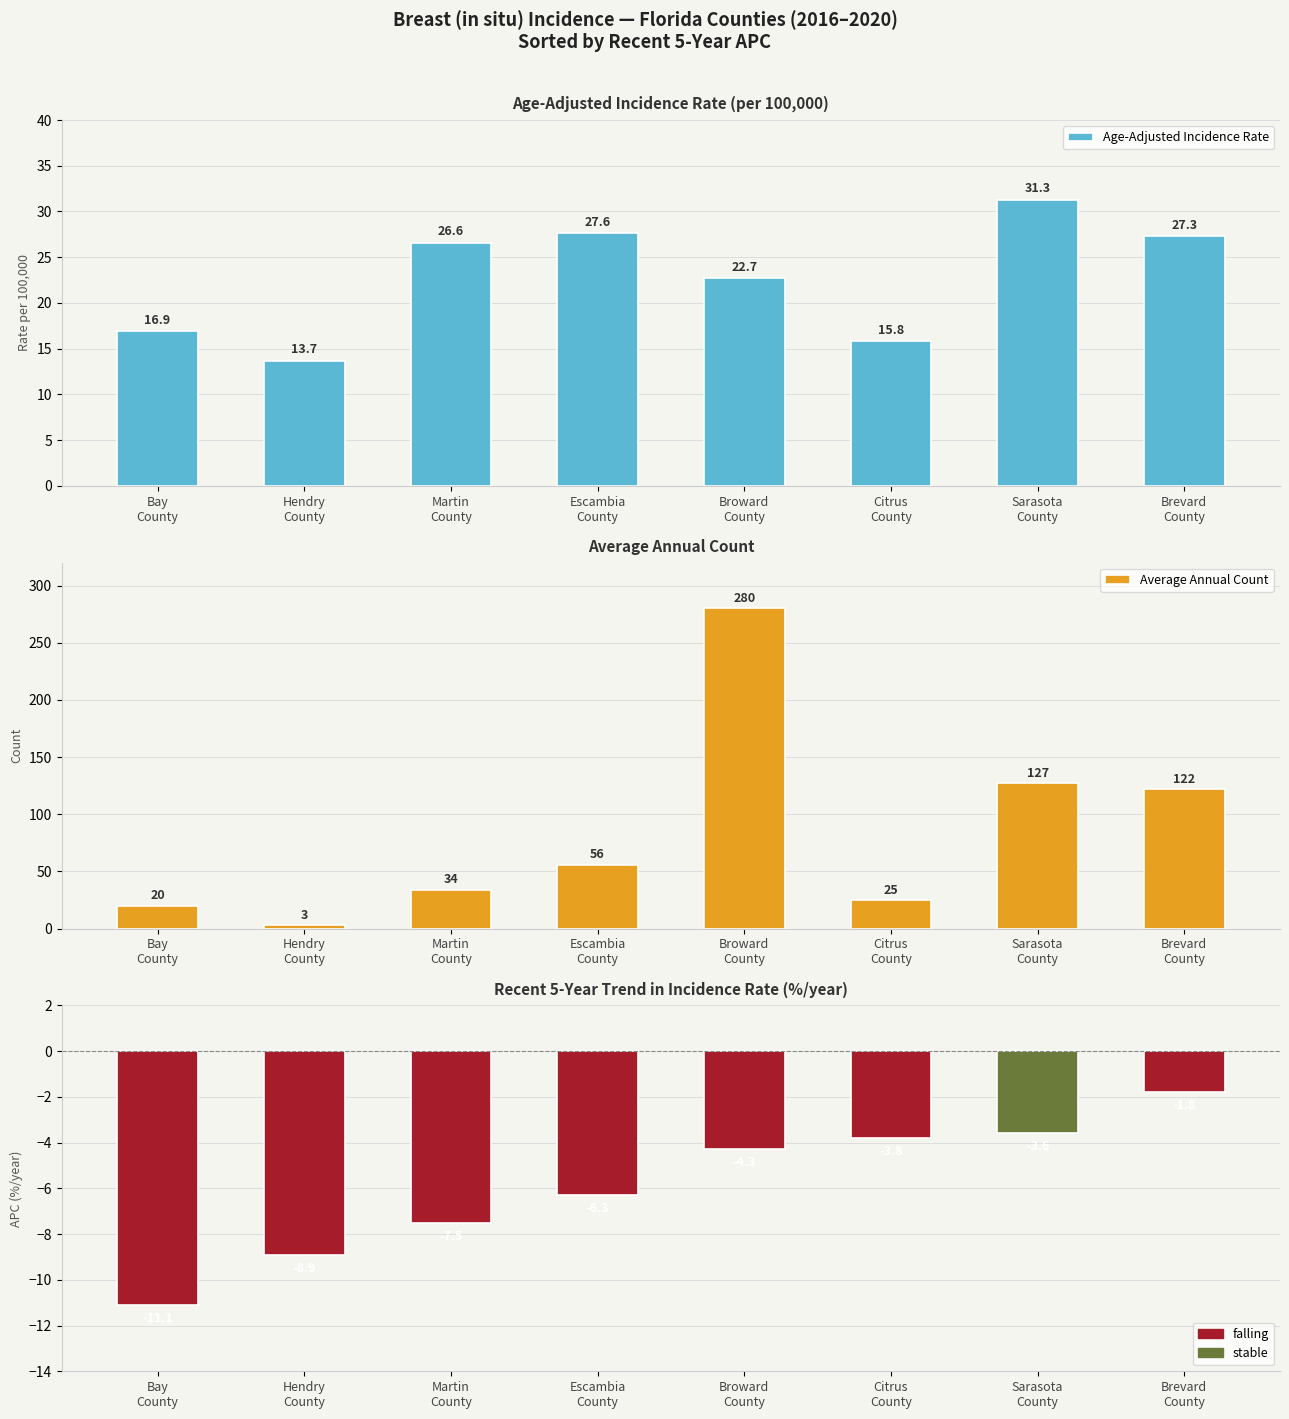

Between Sarasota
County and Citrus
County, which is larger?

Sarasota
County